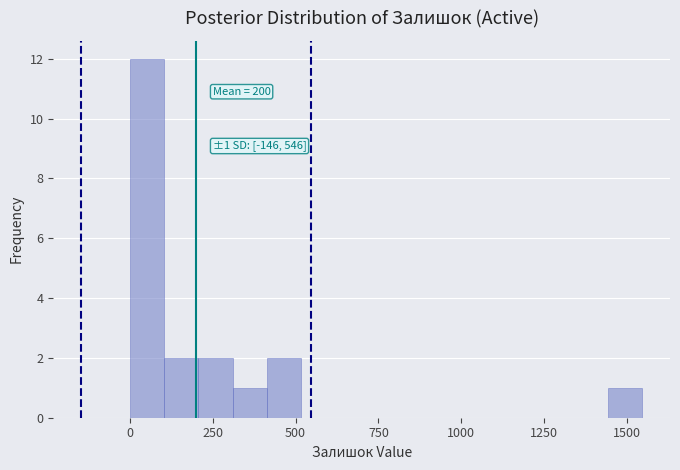

Read against the x-axis, roughly where is the centre of the tallest bar?

50